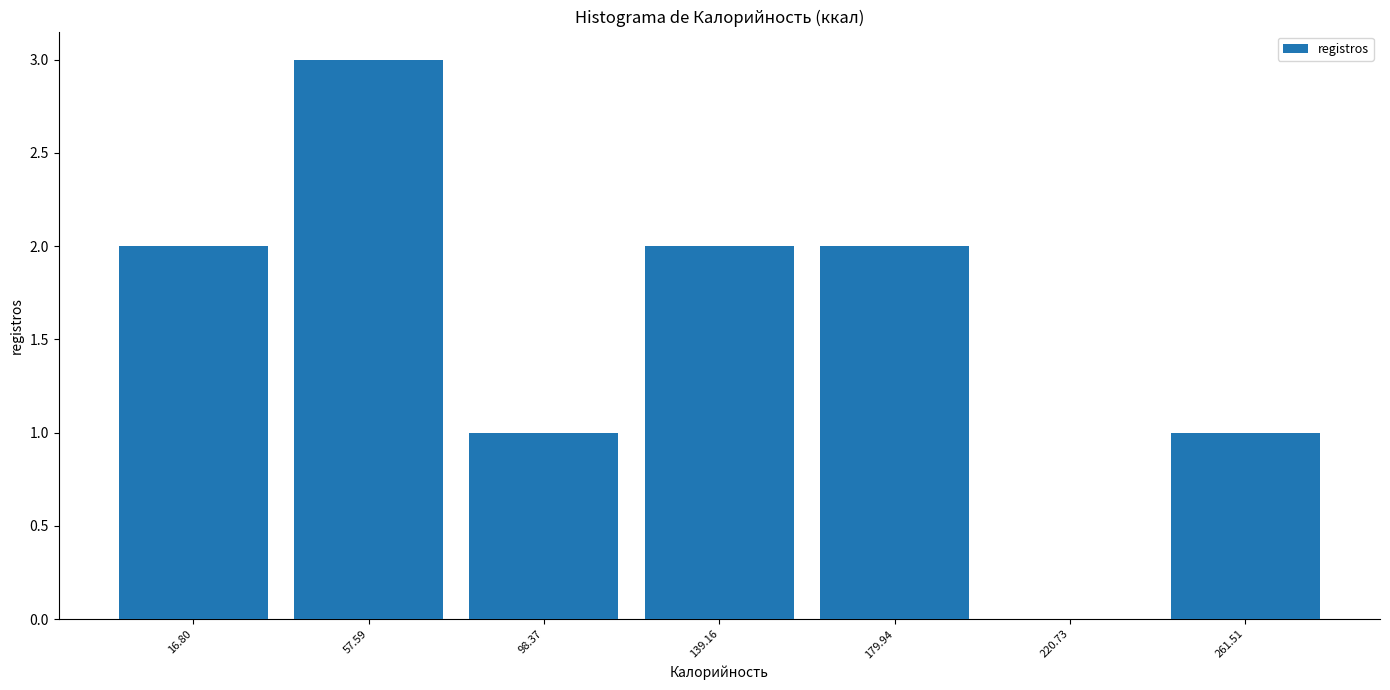

Reading left to right, what are all the values shown in this chart?

16.80=2	57.59=3	98.37=1	139.16=2	179.94=2	220.73=0	261.51=1